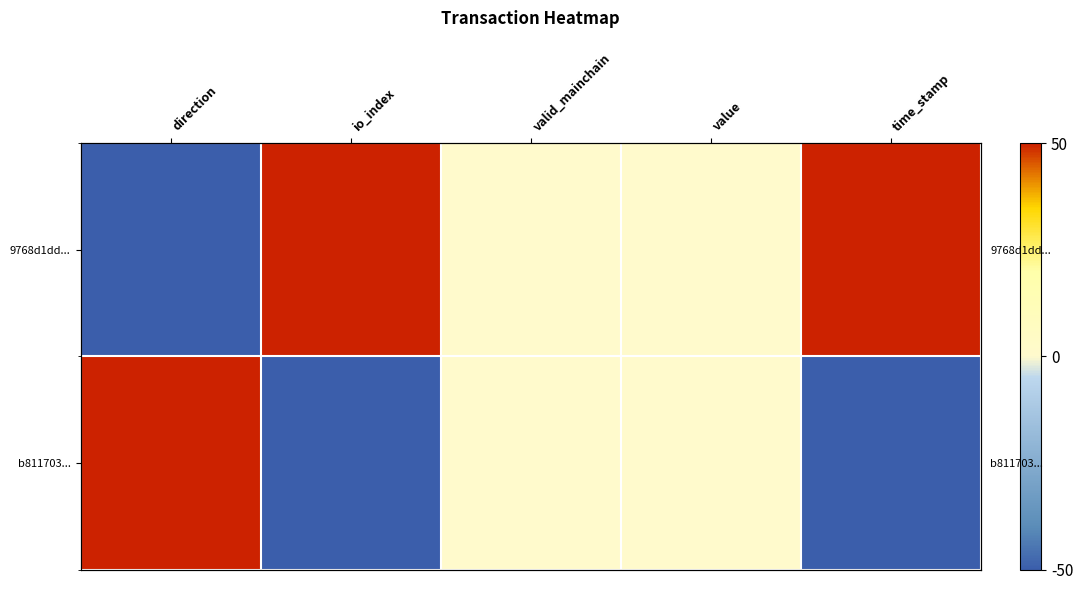

What is the highest value of the 9768d1dd... series?

50